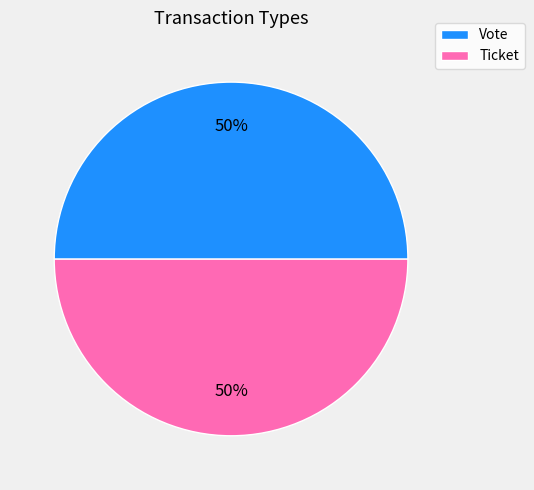

To the nearest percent, what portion does Vote represent?

50%